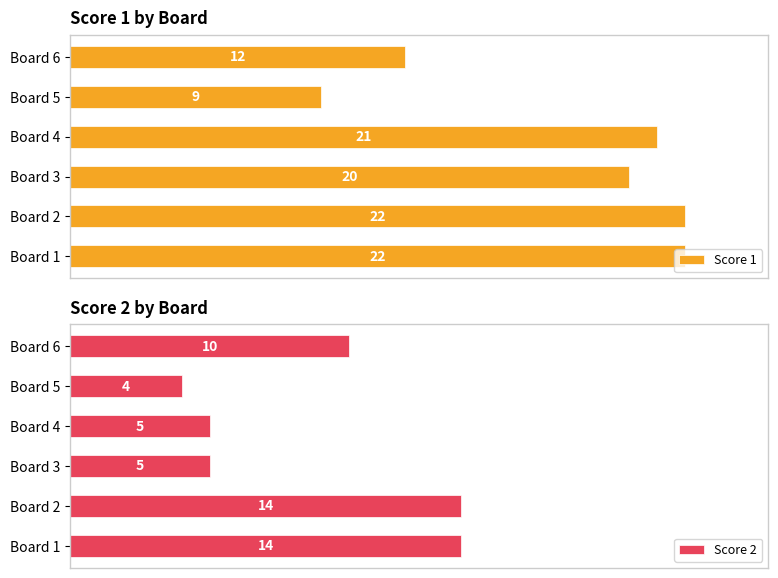

Where is Score 2 nearest to the value 9?

Board 6